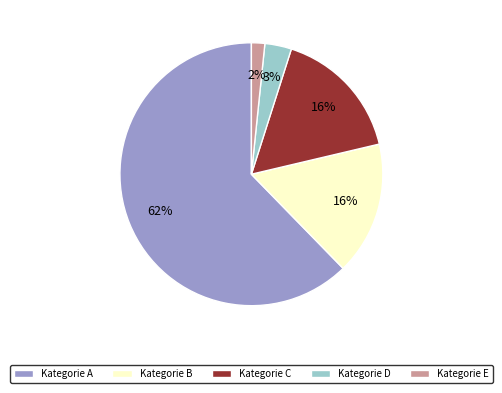

How many segments does this pie chart have?

5